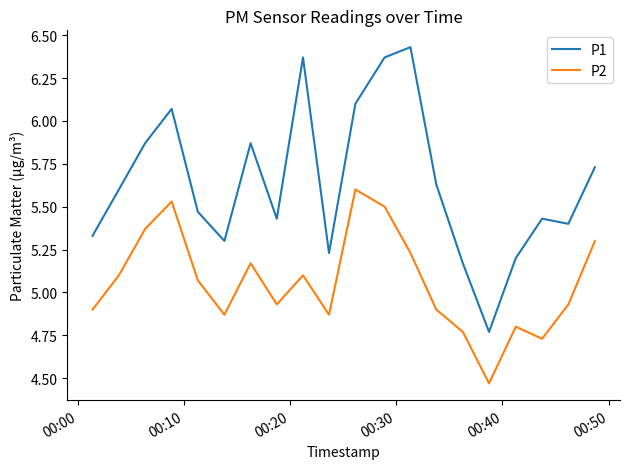

Which series has the widest spread of values?

P1